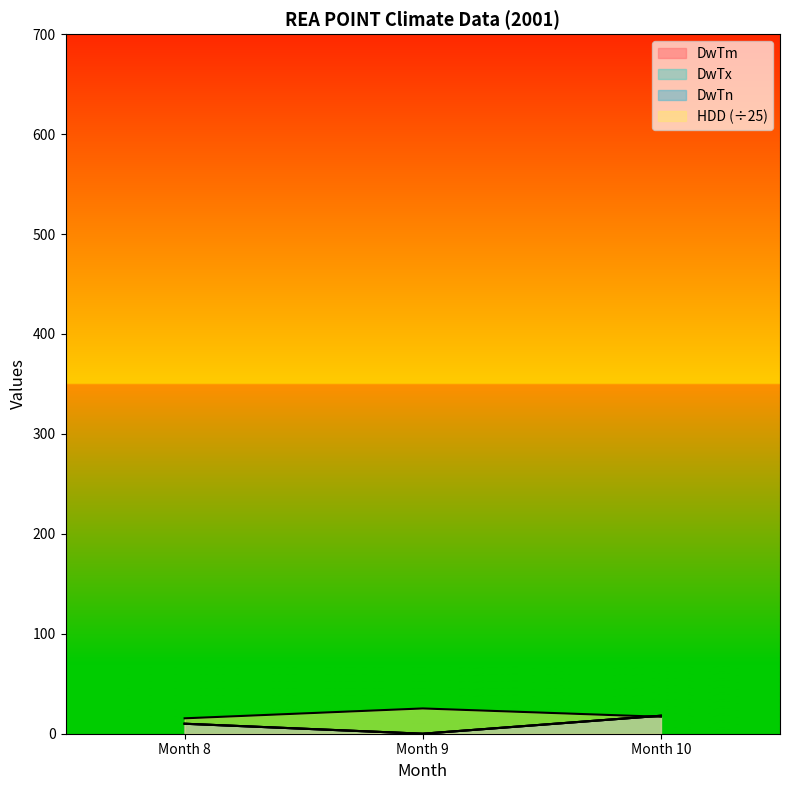

Where is DwTx nearest to the value 9?

Month 8